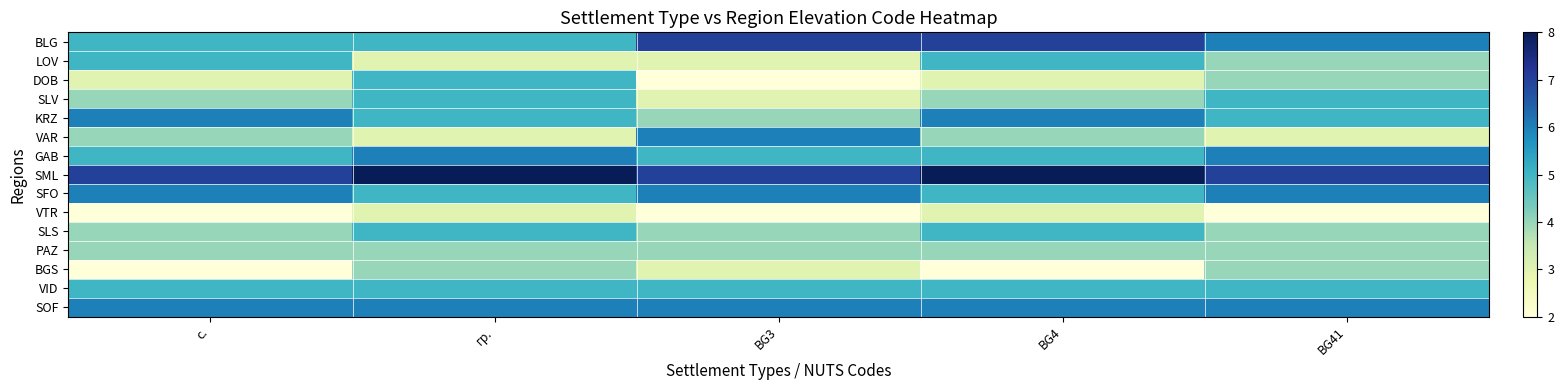

What is the spread (max minus min) of values at BG41?

5